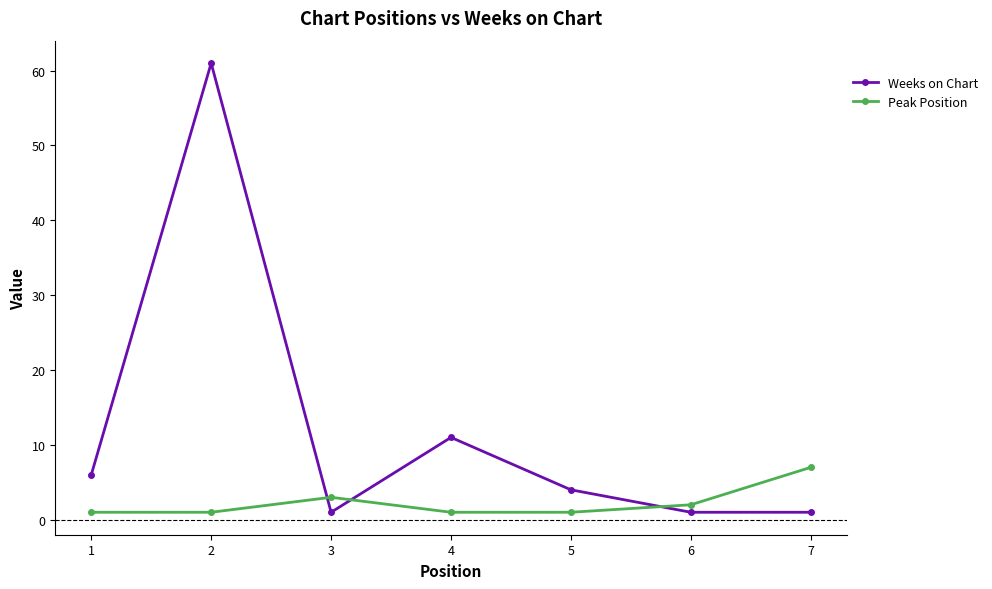

At how many categories does at least one series exceed 51?

1